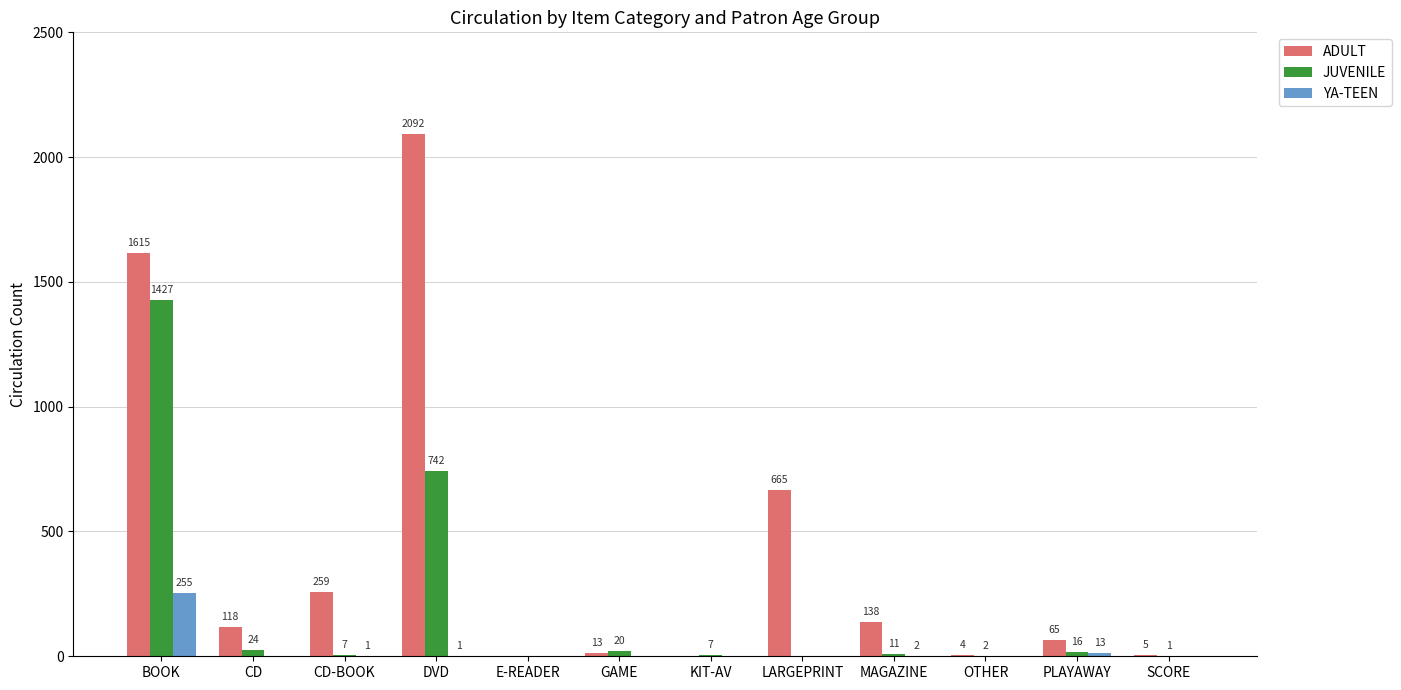

At which label is YA-TEEN closest to 127?

PLAYAWAY